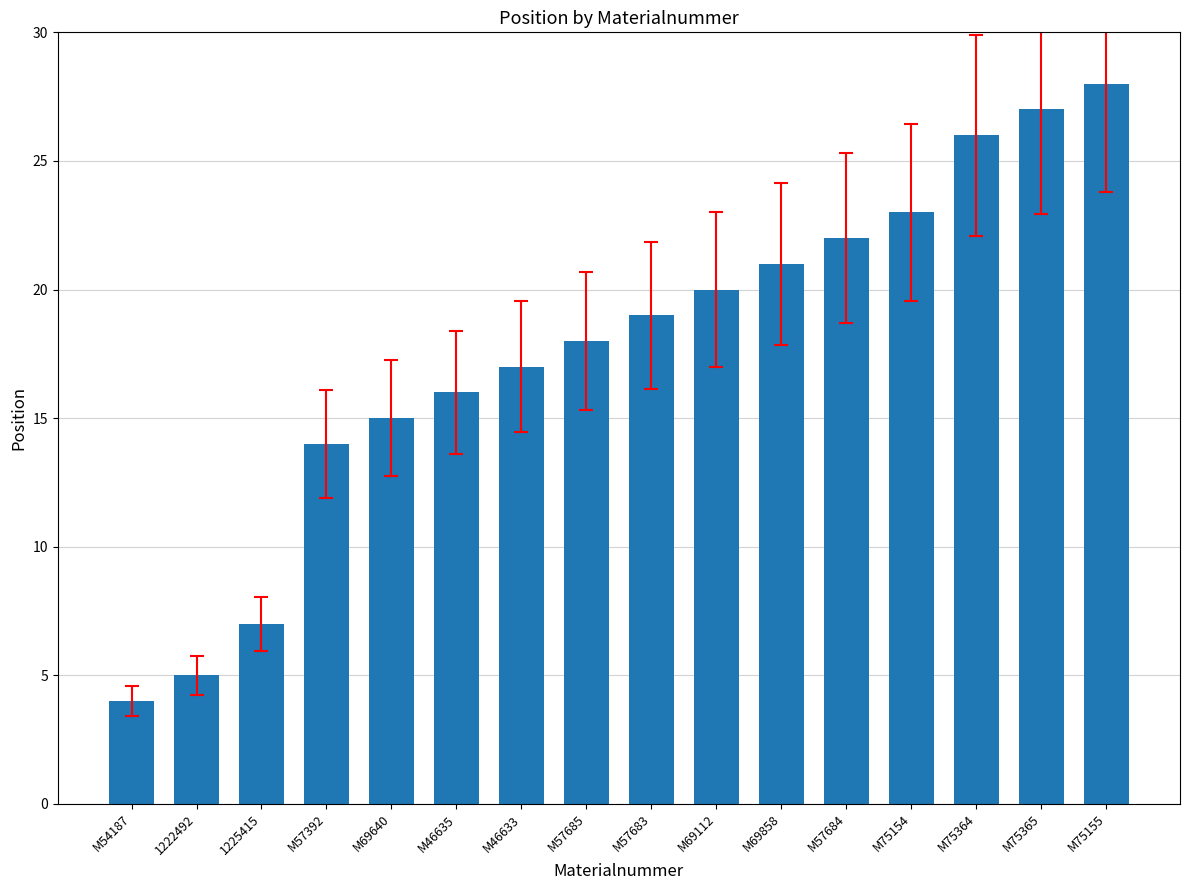

Where is the data nearest to the value 16?

M46635